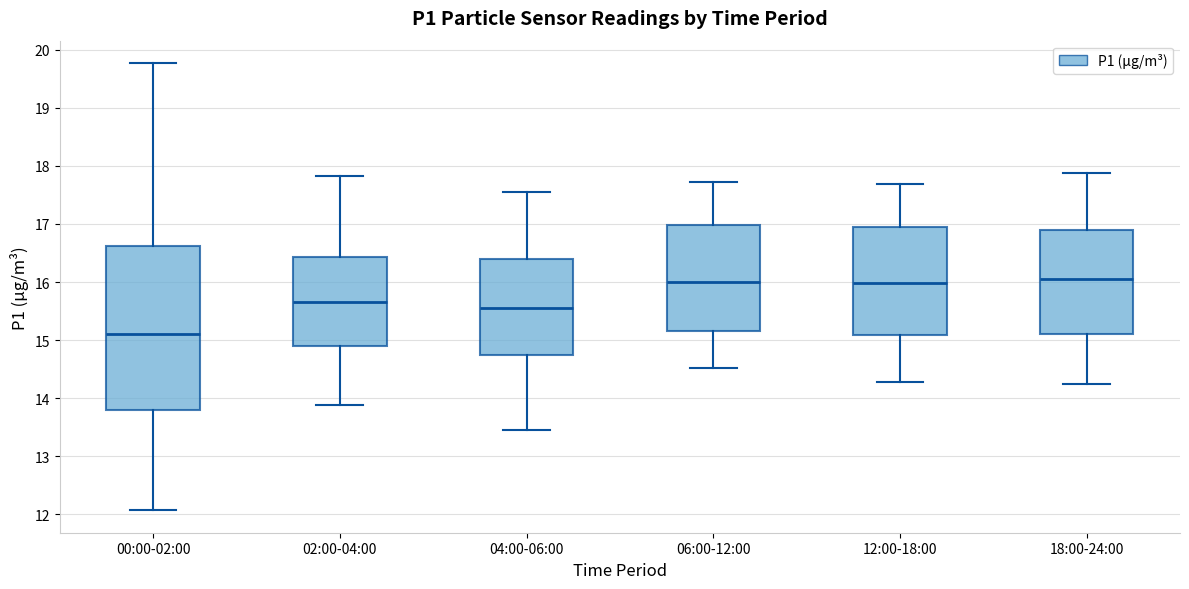

Reading left to right, transcribe this box plot: for each box, give where its median line is, the range the box spans, and where its two whiskers end, as read against the y-axis. The values are not printed on the chart, so give them approximately, as read against the axis.

00:00-02:00: median 15.1, box 13.8 to 16.6, whiskers 12.1 to 19.8
02:00-04:00: median 15.7, box 14.9 to 16.4, whiskers 13.9 to 17.8
04:00-06:00: median 15.6, box 14.7 to 16.4, whiskers 13.5 to 17.6
06:00-12:00: median 16.0, box 15.2 to 17.0, whiskers 14.5 to 17.7
12:00-18:00: median 16.0, box 15.1 to 16.9, whiskers 14.3 to 17.7
18:00-24:00: median 16.1, box 15.1 to 16.9, whiskers 14.3 to 17.9